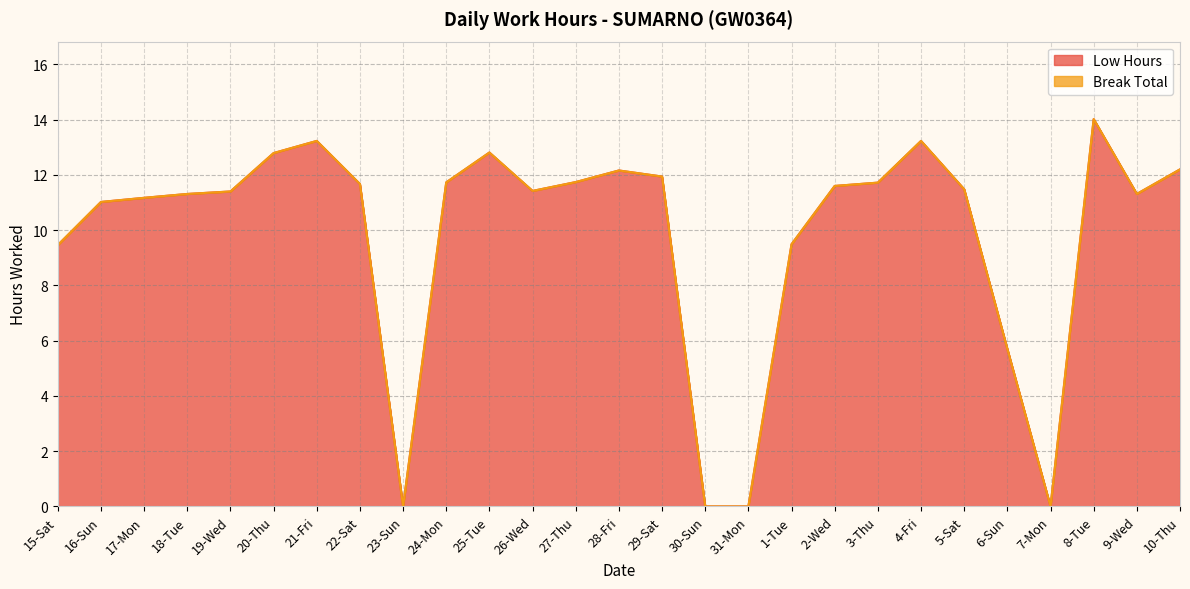

Reading right to left, extract all data points from this chart.

12.2	11.3	14.0	0.0	5.7	11.5	13.2	11.7	11.6	9.5	0.0	0.0	11.9	12.2	11.7	11.4	12.8	11.7	0.0	11.7	13.2	12.8	11.4	11.3	11.2	11.0	9.5